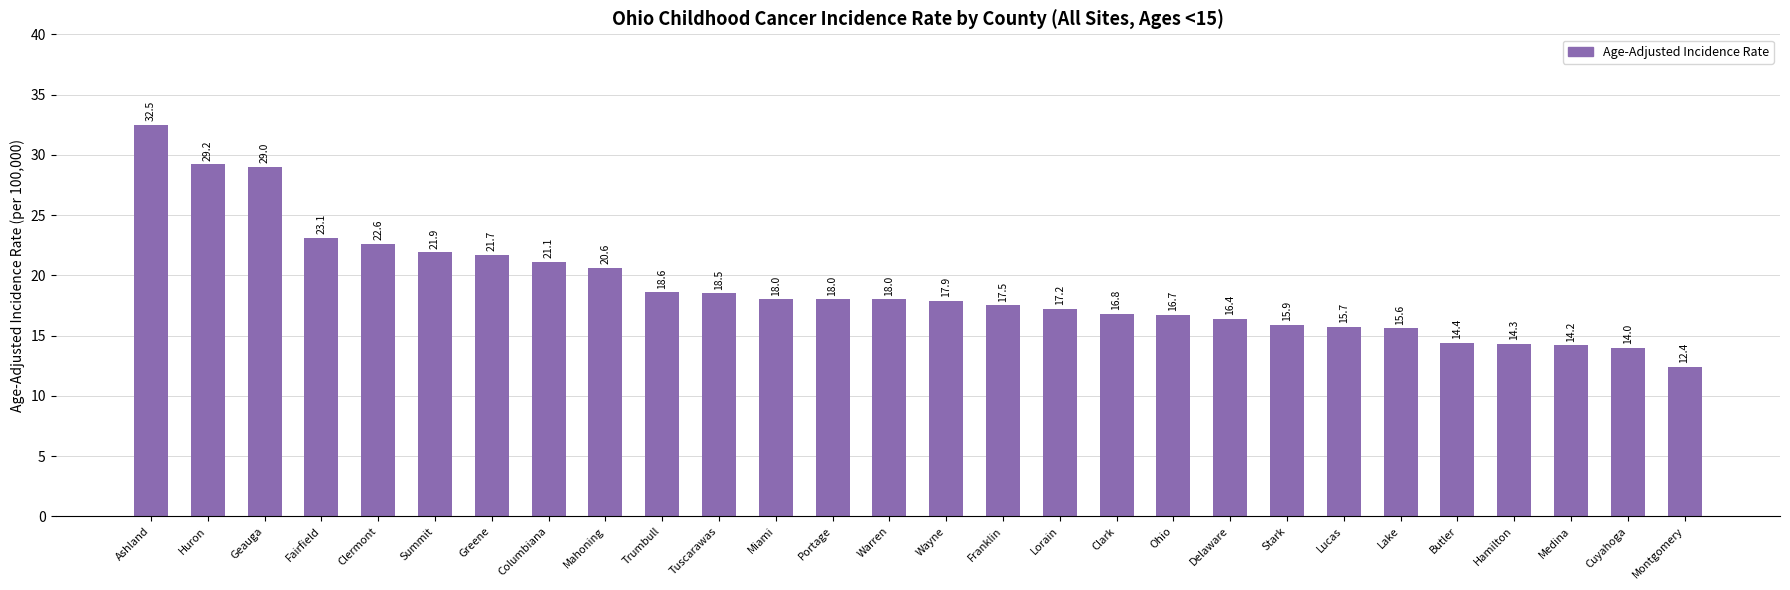

True or false: the data shows 14.0 at Cuyahoga.

True